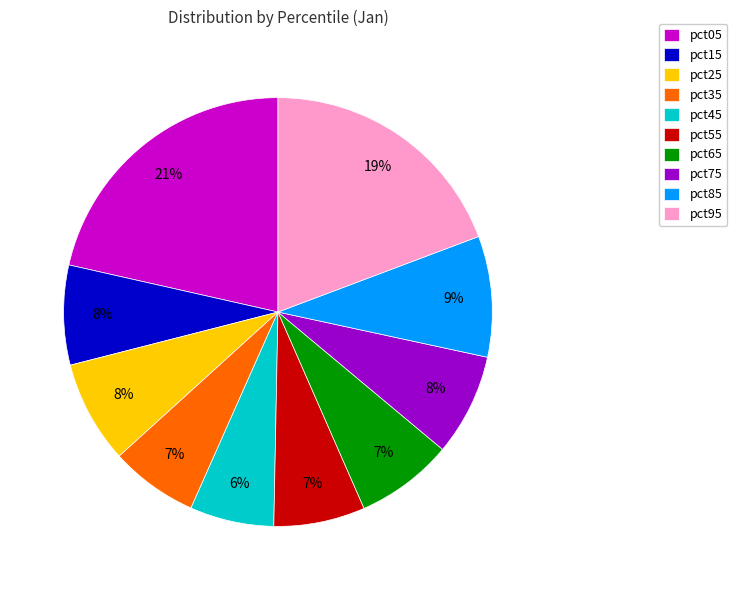

What is the ratio of the value at pct65 to the value at pct95?

0.4